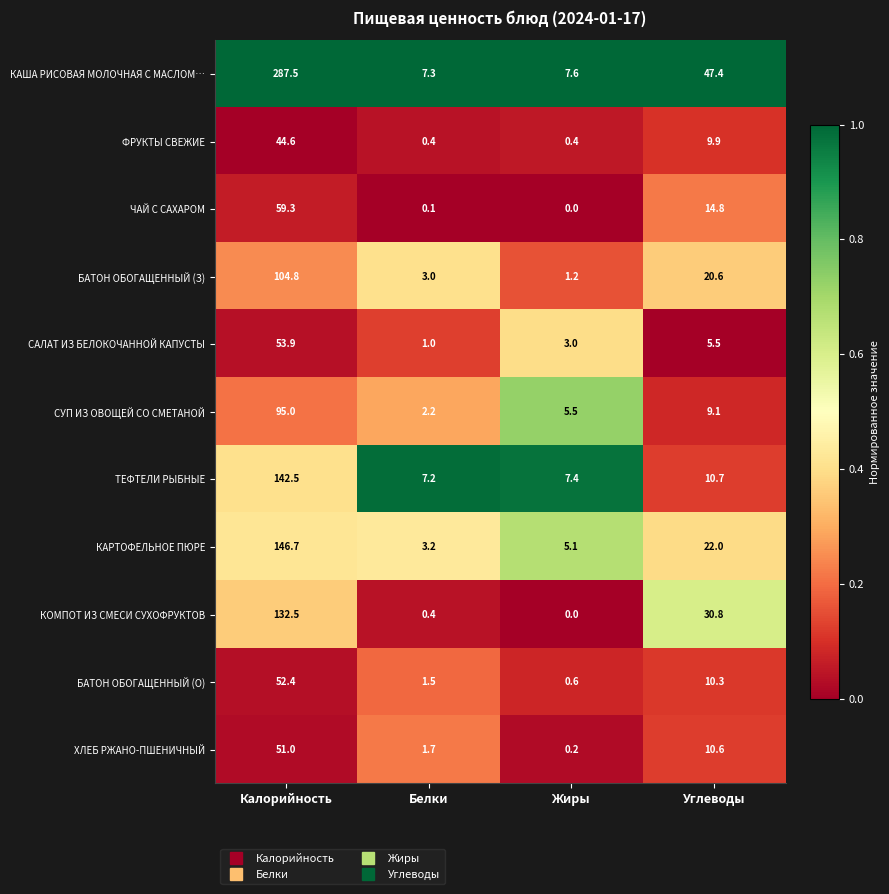

Which category has the highest value across all series?

Калорийность